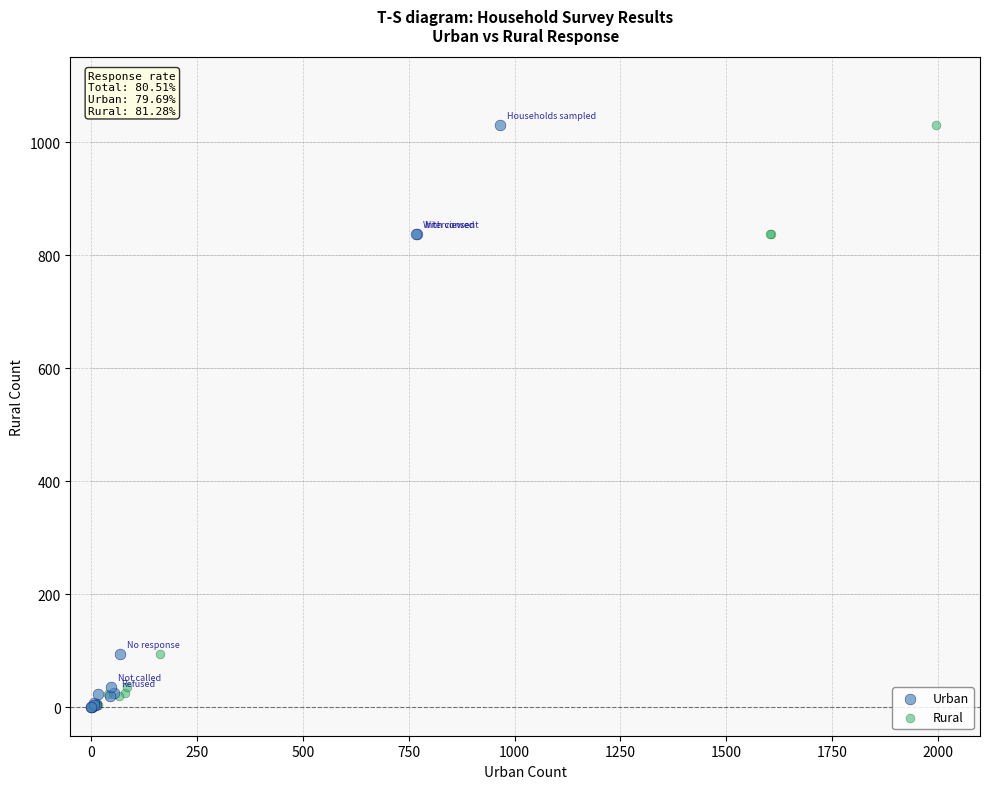

What are all the series names shown in the legend?

Urban, Rural